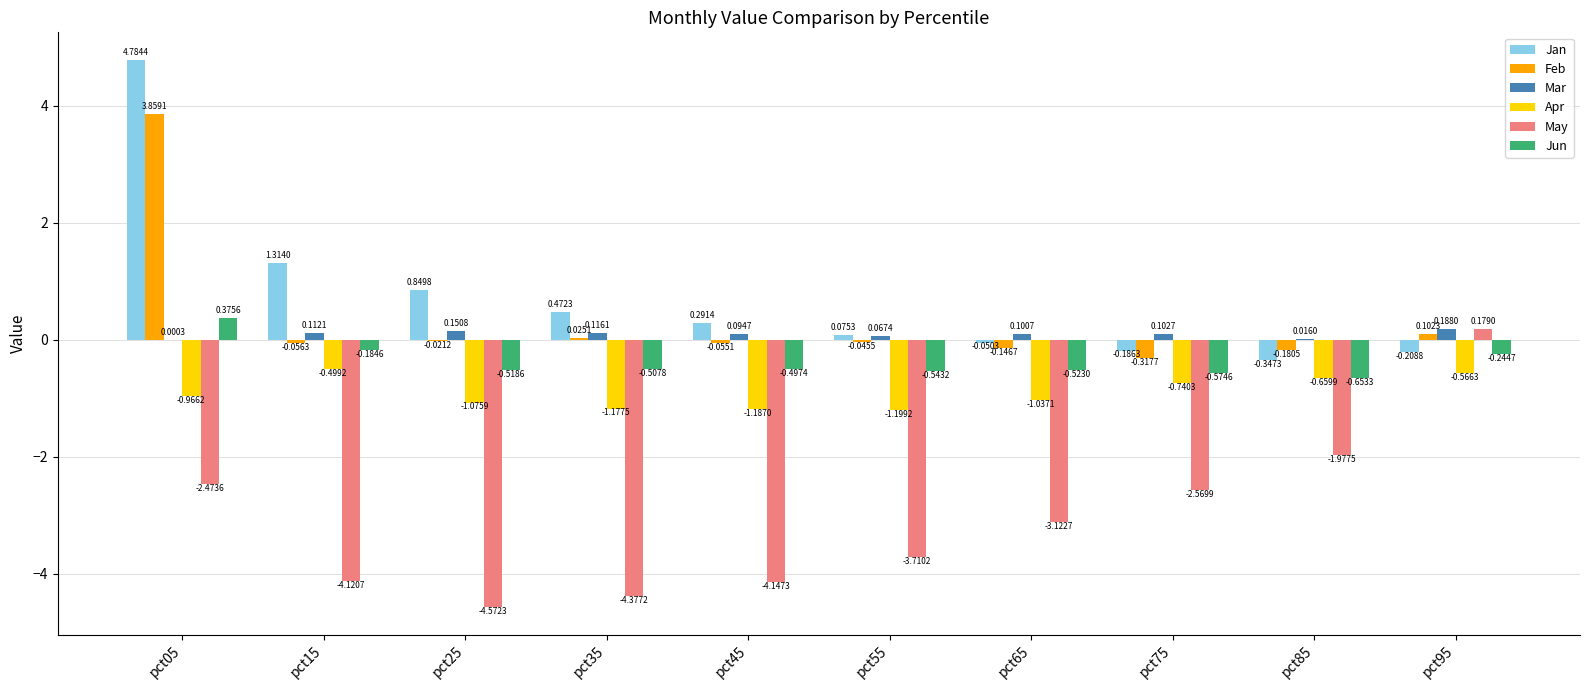

Between pct55 and pct85, which series saw the biggest shift?

May